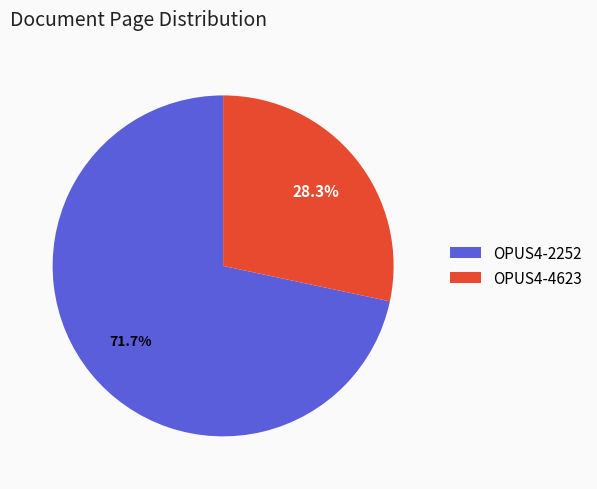

Approximately how many times larger is the value at OPUS4-4623 compared to OPUS4-2252?

0.4